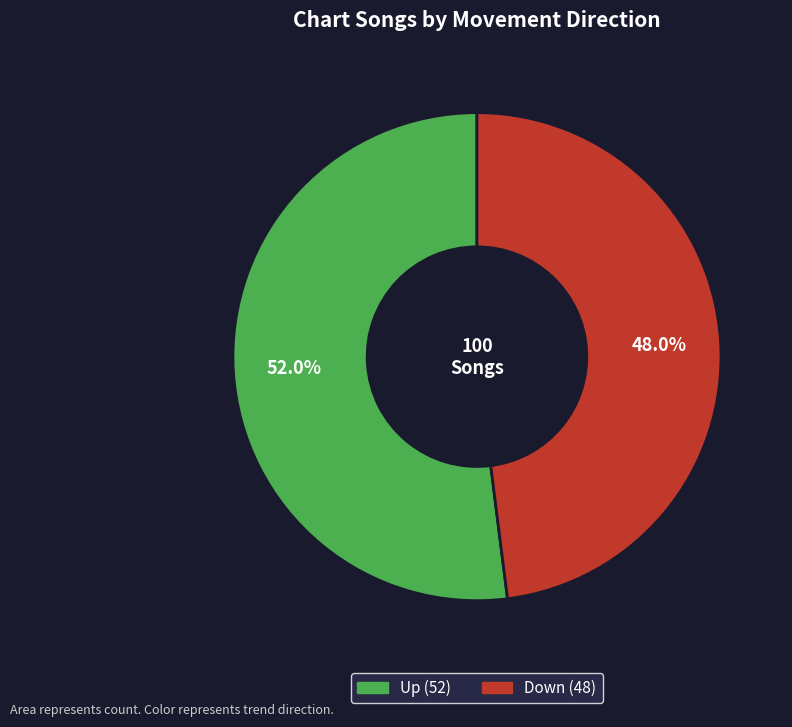

To the nearest percent, what is the average slice percentage?

50%